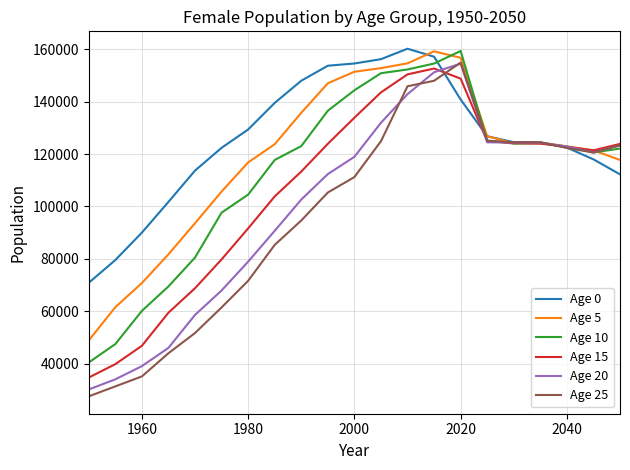

How many lines are shown in the chart?

6